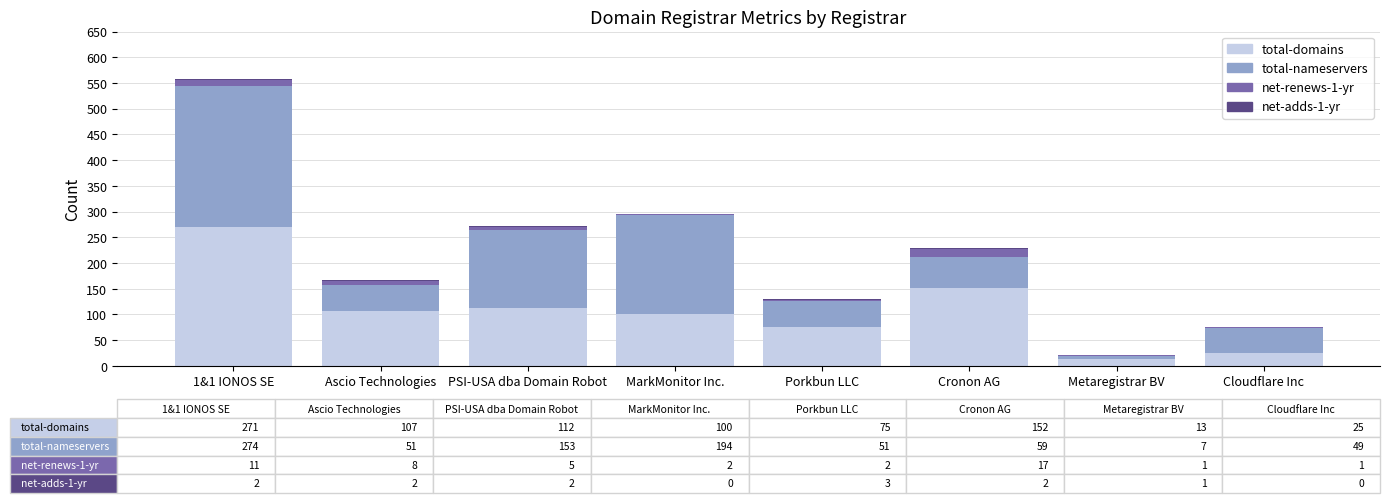

Where is total-domains nearest to the value 142?

Cronon AG